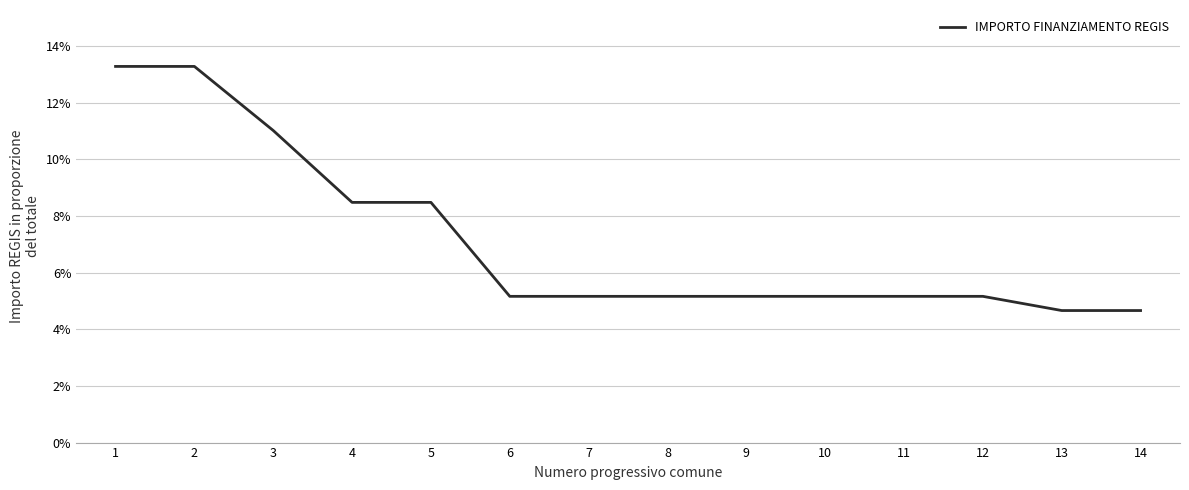

Reading right to left, transcribe all the data shown in this chart.

0.0	0.0	0.1	0.1	0.1	0.1	0.1	0.1	0.1	0.1	0.1	0.1	0.1	0.1